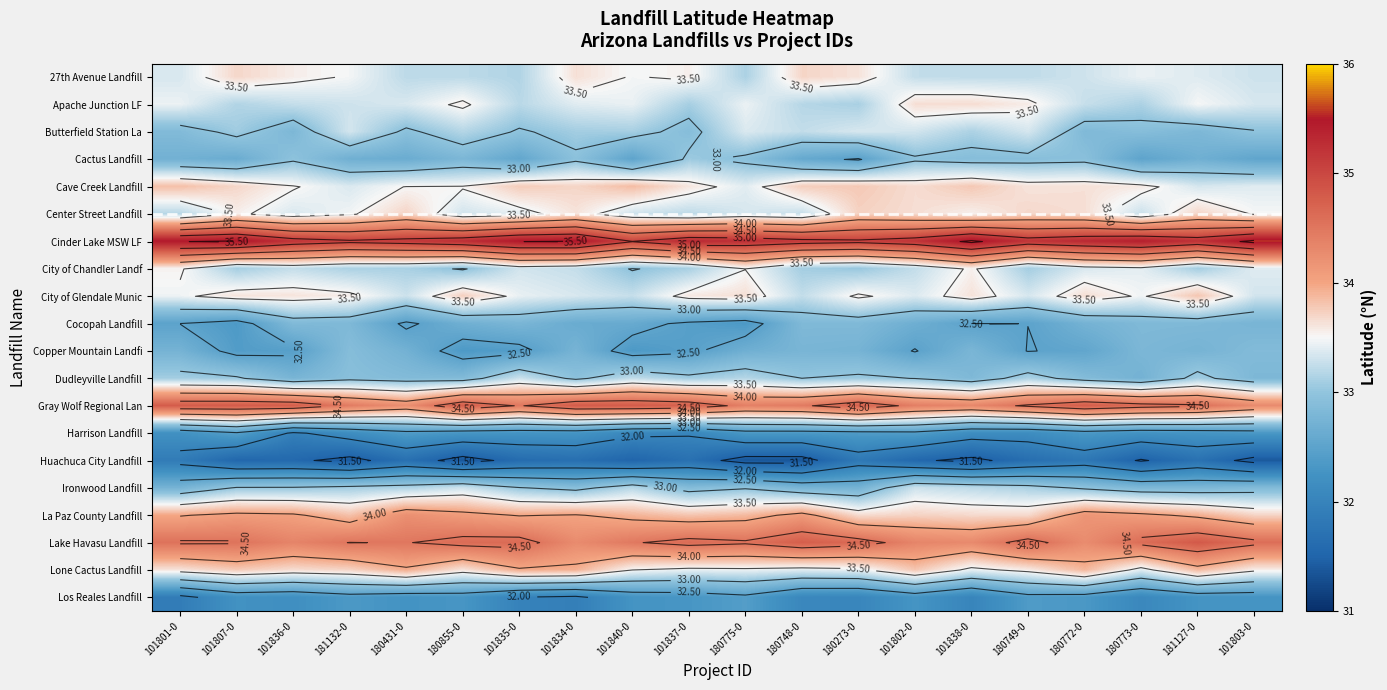

What is the approximate value of 27th Avenue Landfill at 101840-0?

33.5